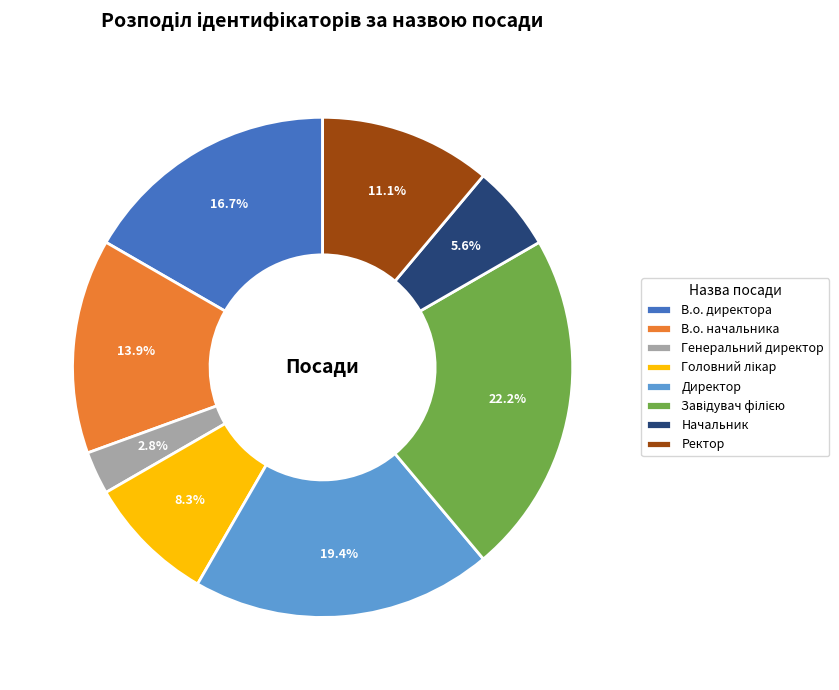

To the nearest percent, what is the difference between the largest and smallest slice percentages?

19%